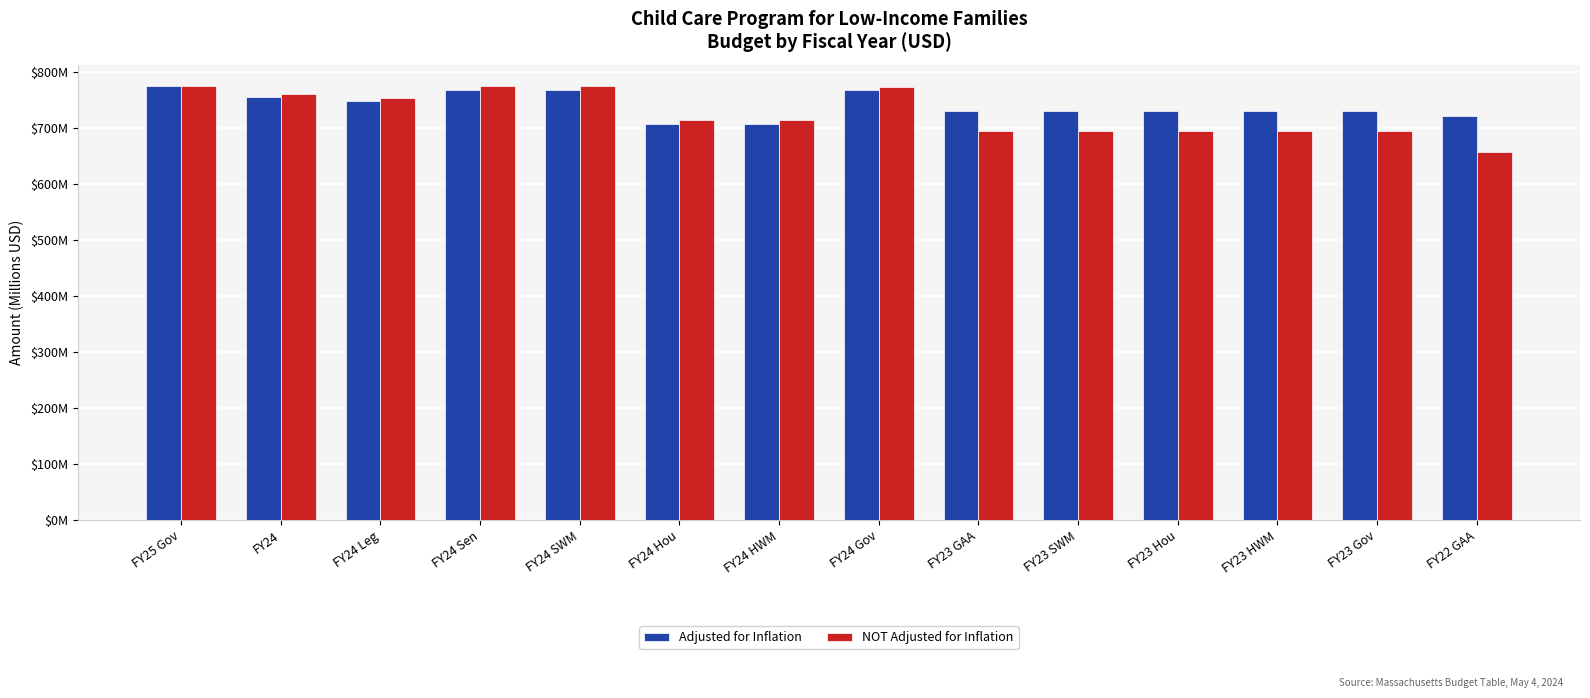

What is the difference between the NOT Adjusted for Inflation values at FY24 Leg and FY24 Hou?

40.0